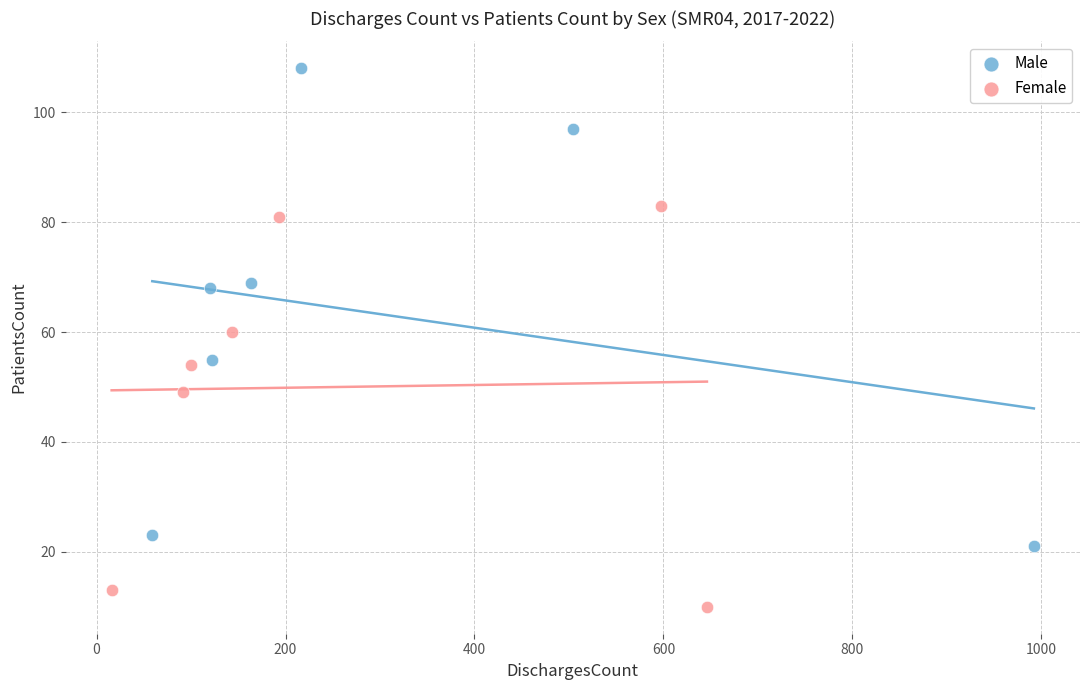

Which series contains the highest Y value?

Male